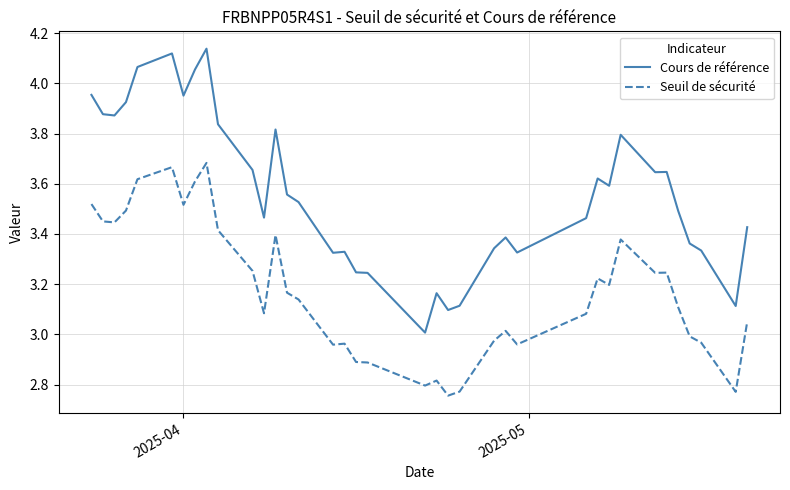

List the series in order of their overall mean, highest first.

Cours de référence, Seuil de sécurité